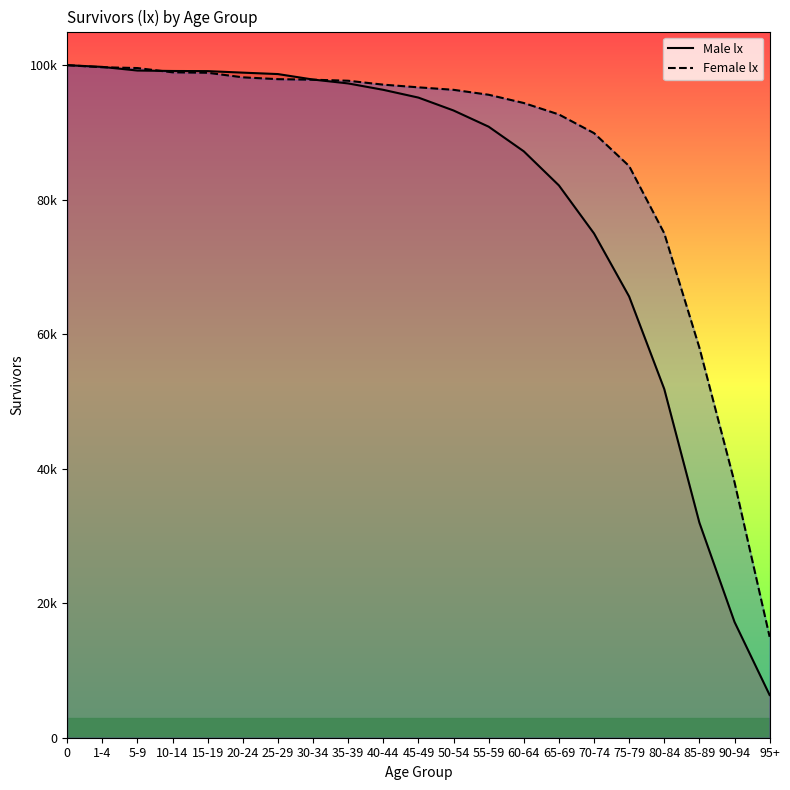

Reading left to right, extract all data points from this chart.

Male lx: 0=100000	1-4=99746	5-9=99203	10-14=99136	15-19=99117	20-24=98891	25-29=98678	30-34=97864	35-39=97287	40-44=96336	45-49=95181	50-54=93265	55-59=90856	60-64=87194	65-69=82126	70-74=74981	75-79=65605	80-84=51848	85-89=31981	90-94=17218	95+=6348
Female lx: 0=100000	1-4=99692	5-9=99572	10-14=98940	15-19=98872	20-24=98194	25-29=97921	30-34=97840	35-39=97687	40-44=97105	45-49=96706	50-54=96337	55-59=95603	60-64=94376	65-69=92674	70-74=89900	75-79=85000	80-84=75000	85-89=58000	90-94=38000	95+=15000